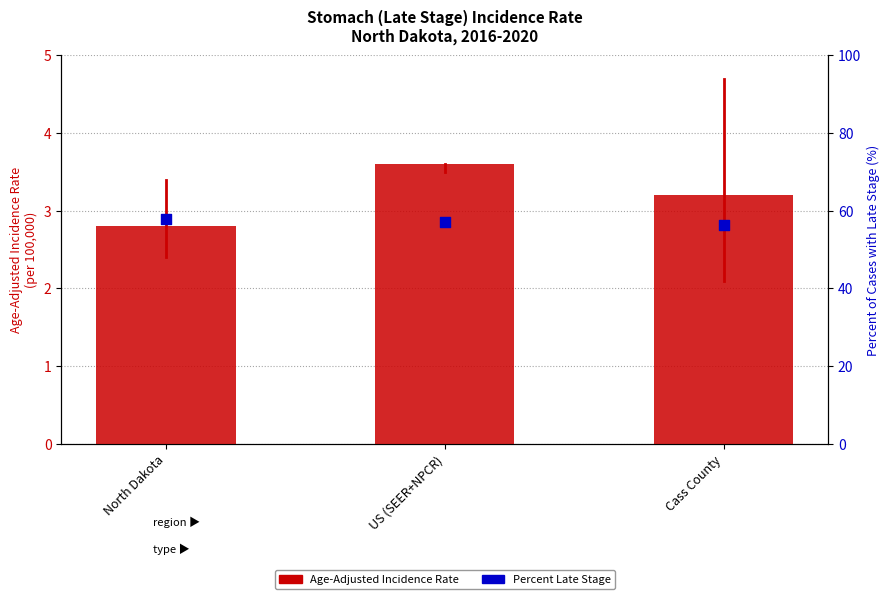

Which series contains the lowest Y value?

Age-Adjusted Incidence Rate